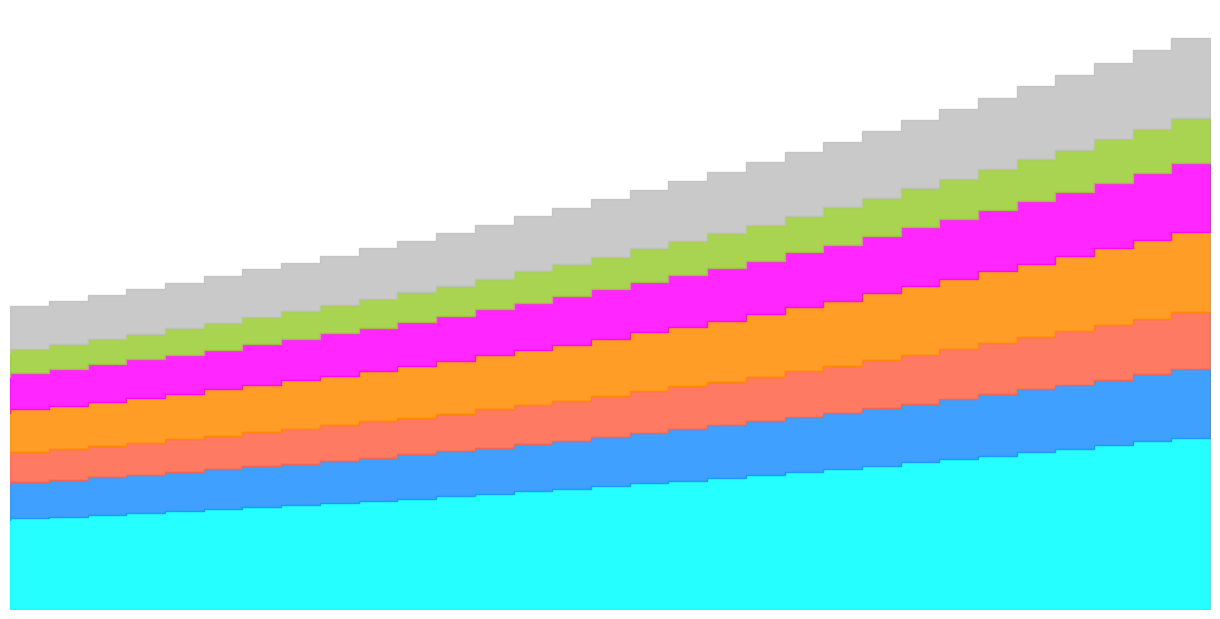

At which label does the data first exceed 1948?

221.1174